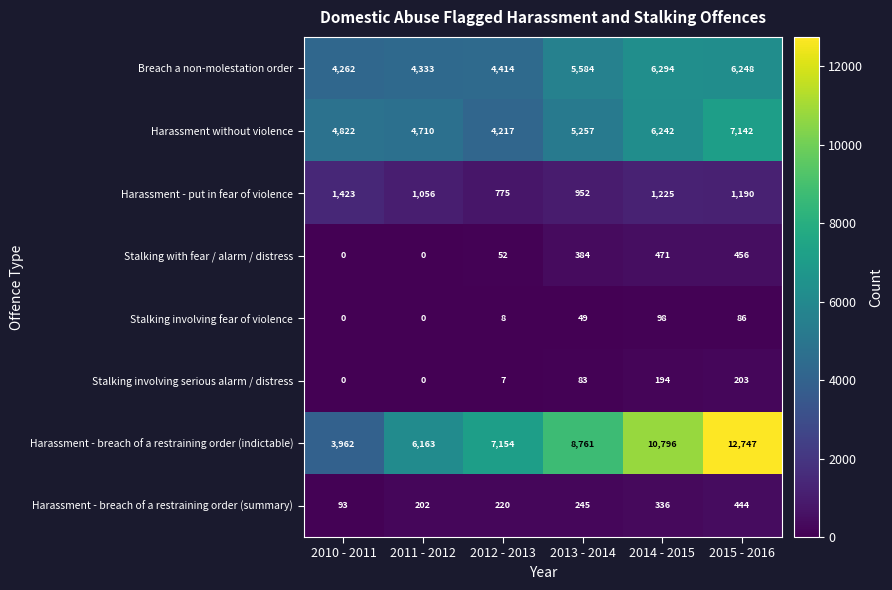

Read the Harassment - put in fear of violence value at 2012 - 2013, to the nearest 50.

800